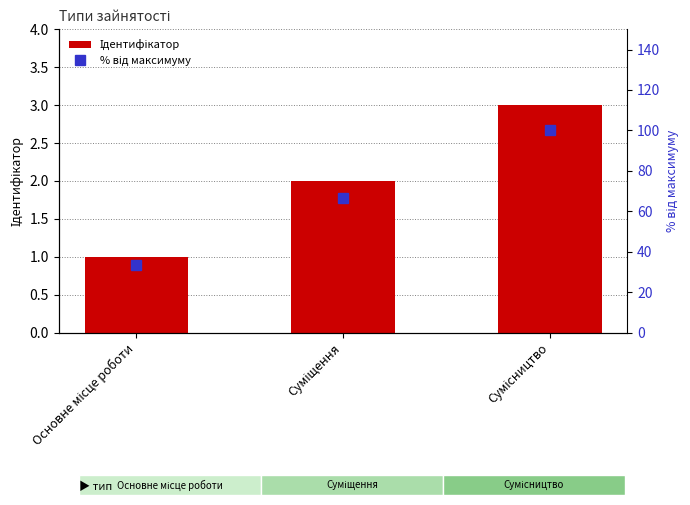

What is the greatest value displayed?

100.0